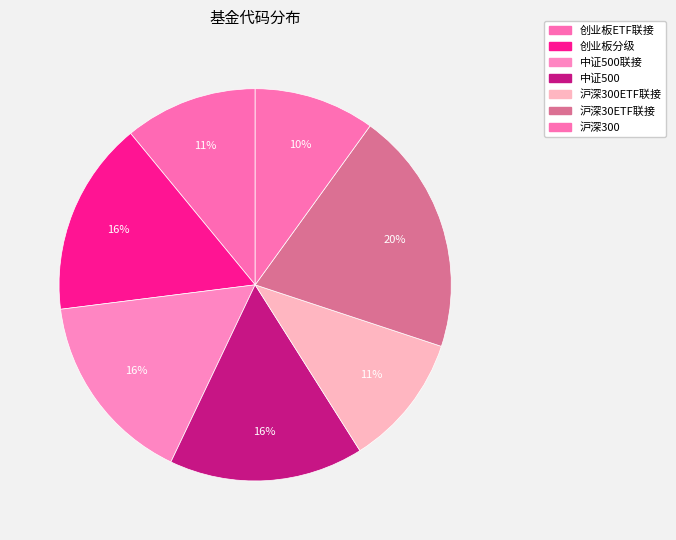

How many slices are in this pie chart?

7